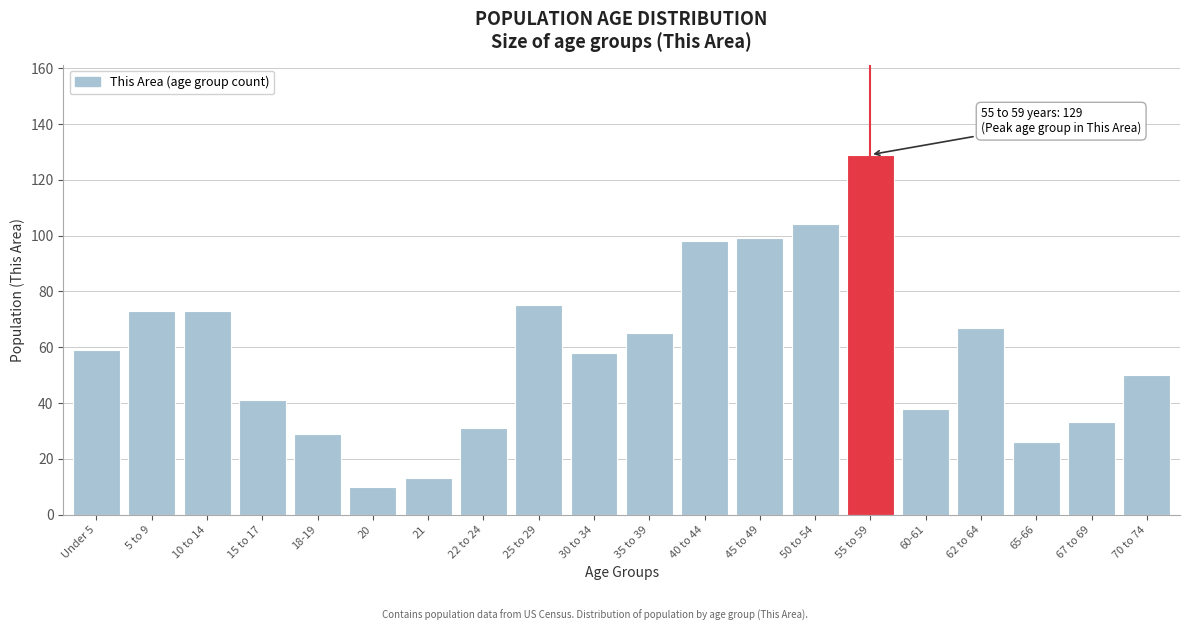

Reading left to right, transcribe all the data shown in this chart.

Under 5=59	5 to 9=73	10 to 14=73	15 to 17=41	18-19=29	20=10	21=13	22 to 24=31	25 to 29=75	30 to 34=58	35 to 39=65	40 to 44=98	45 to 49=99	50 to 54=104	55 to 59=129	60-61=38	62 to 64=67	65-66=26	67 to 69=33	70 to 74=50